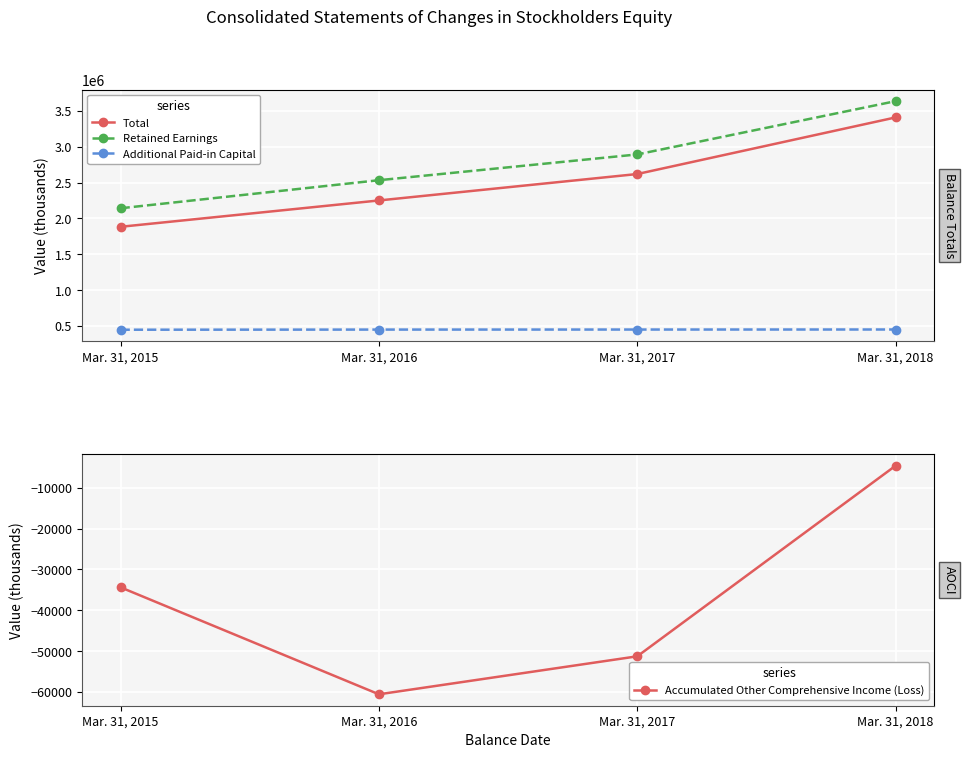

What is the value of the Retained Earnings point at the 2nd from the left?

2533641